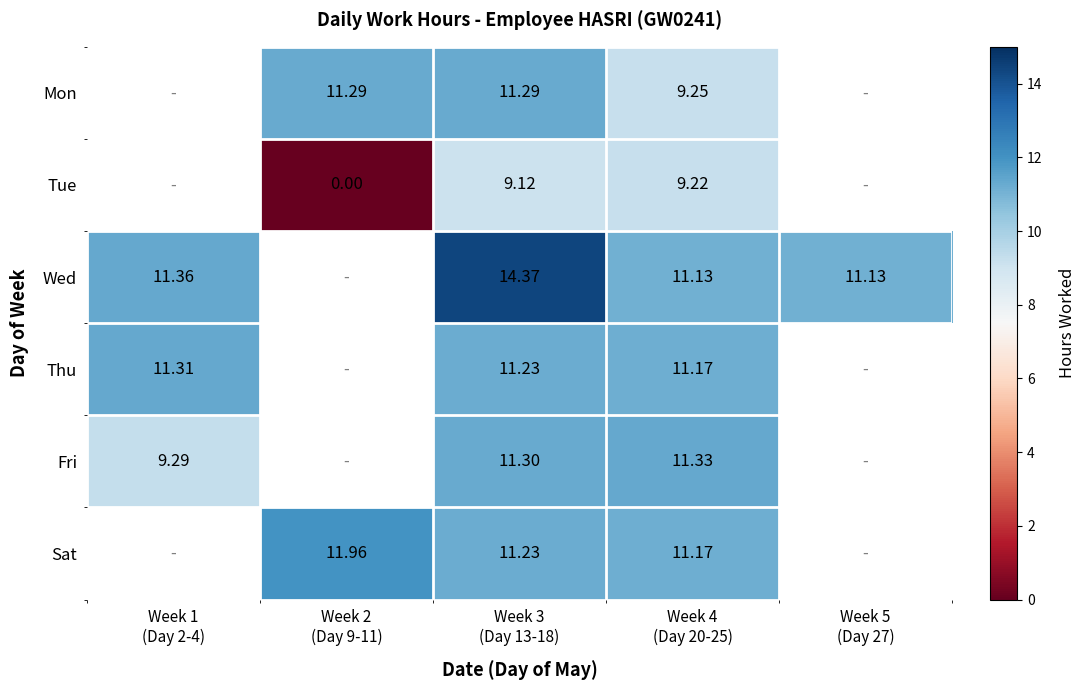

How many values in Fri are above zero?

3